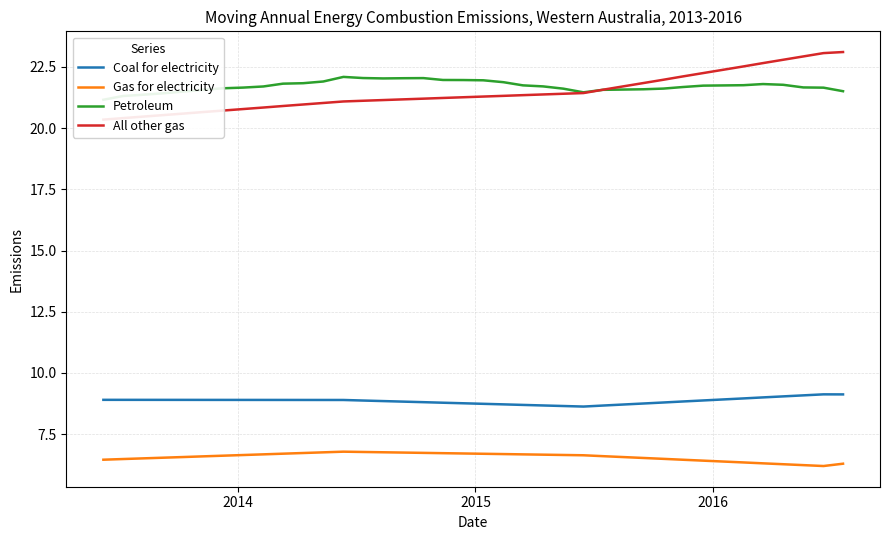

Which series has the largest total across all categories?

Petroleum